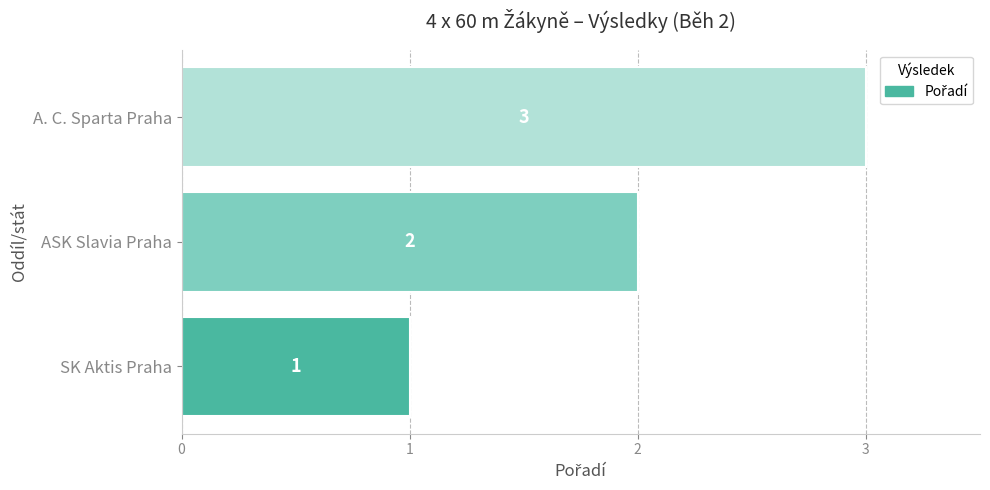

The value at A. C. Sparta Praha is 2. True or false?

False